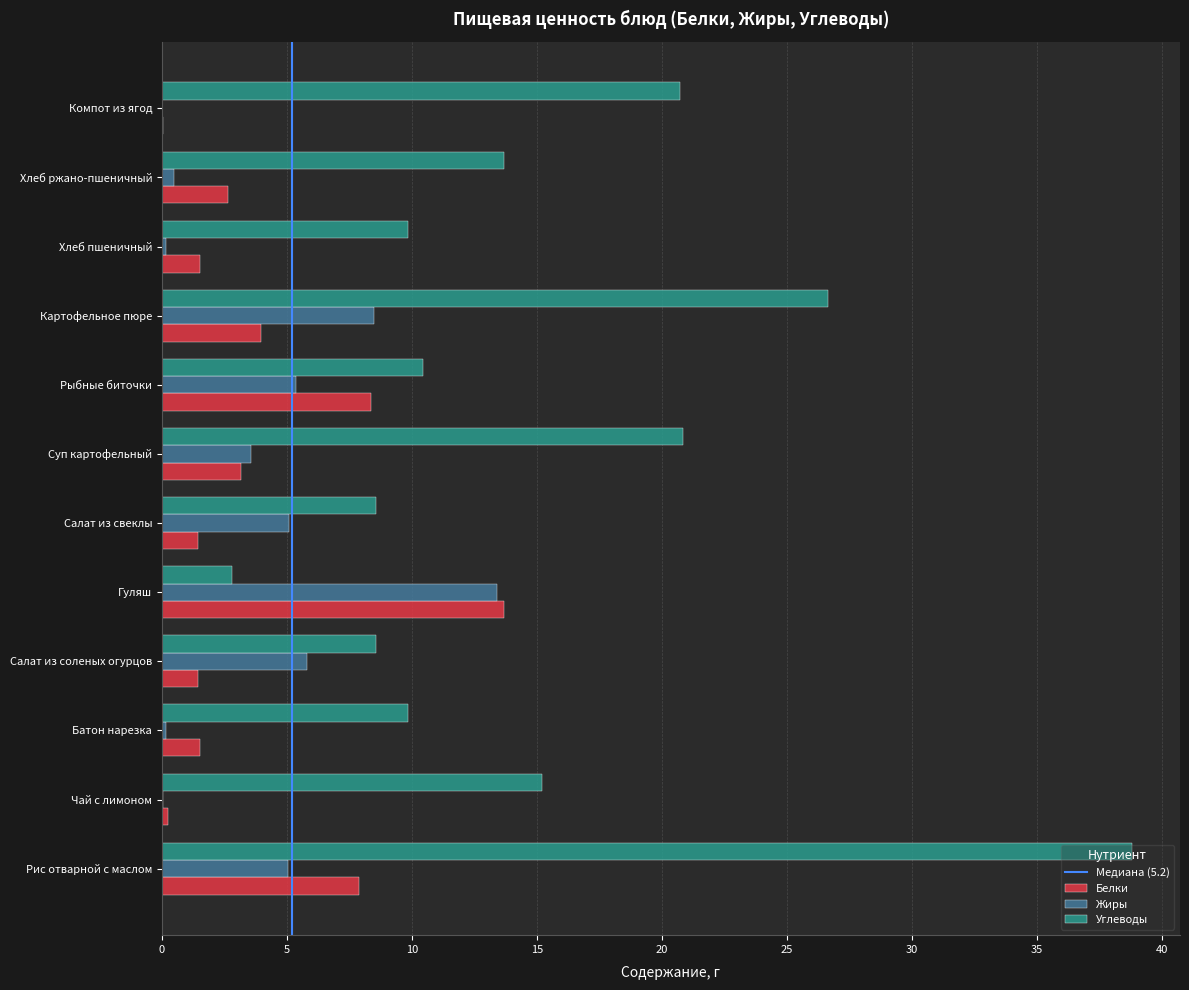

The Углеводы series shows 2.8 at Гуляш. True or false?

True